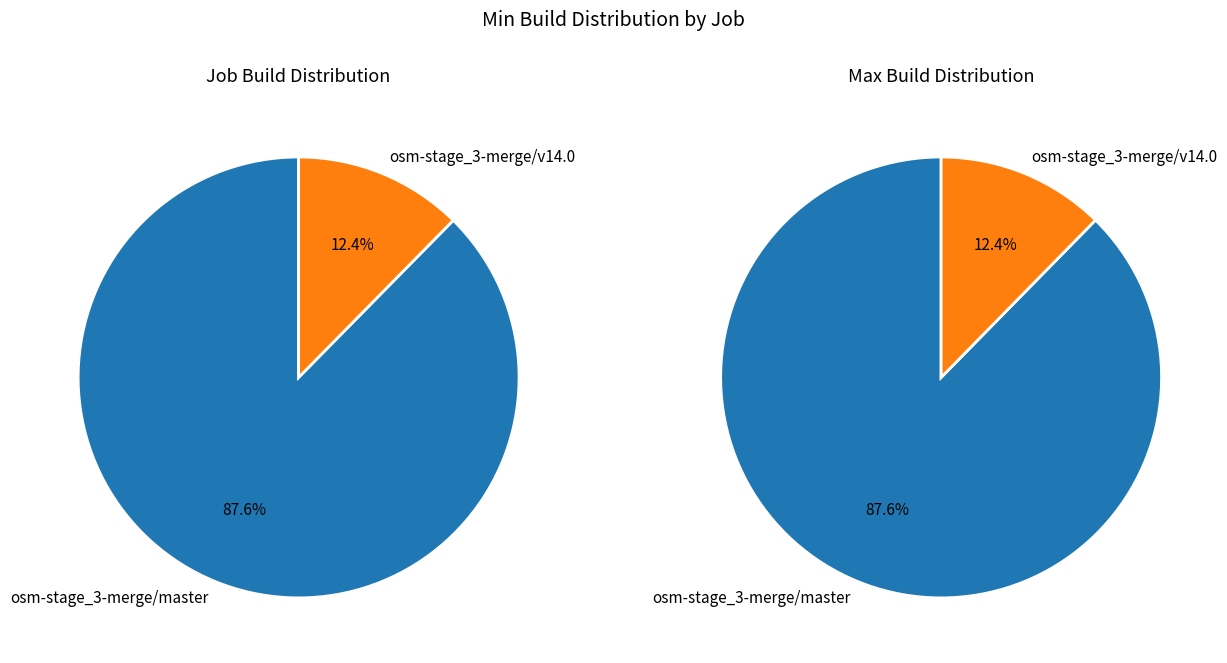

To the nearest percent, what is the average slice percentage?

50%